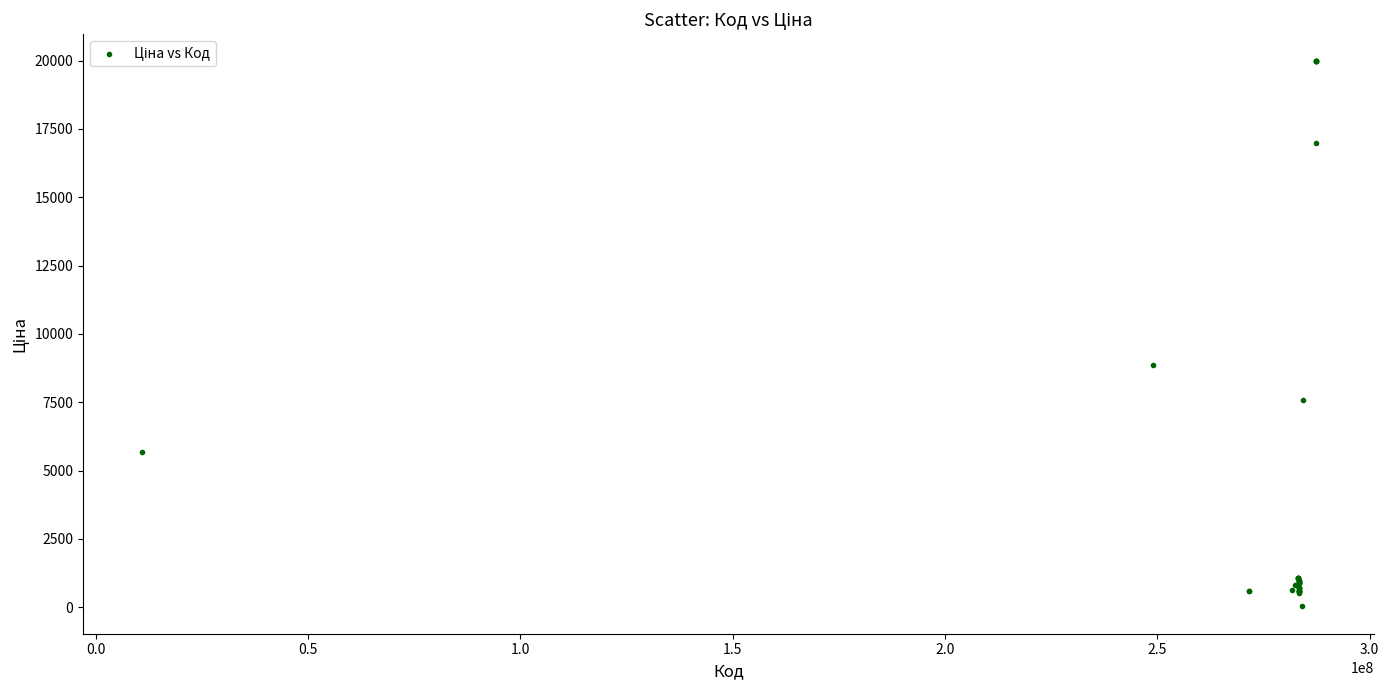

What Y value in the scatter plot is closest to 9998?

8856.7